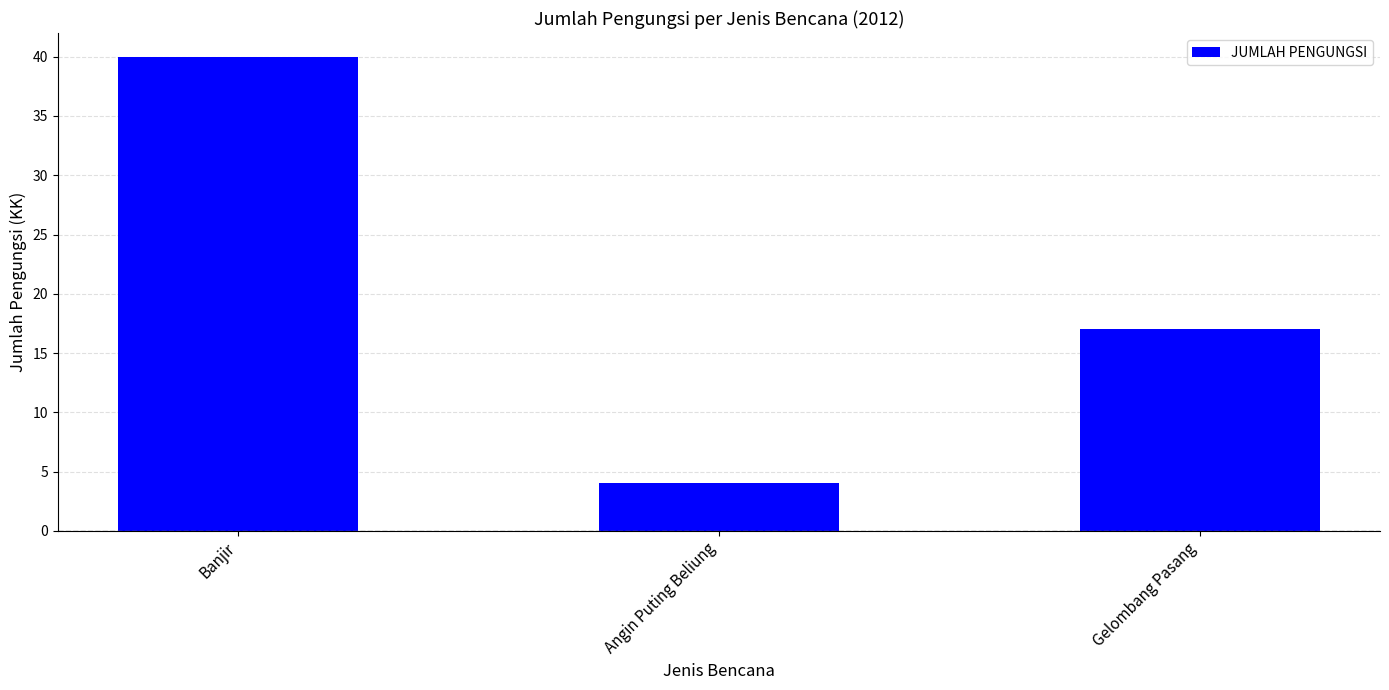

How many data points does each series have?

3